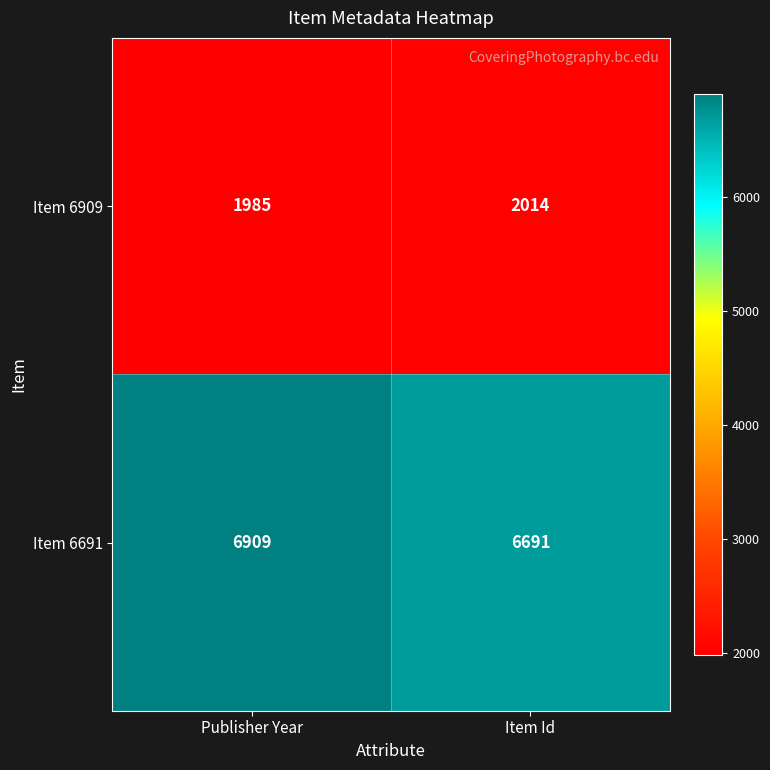

What is the lowest value of the Item 6909 series?

1985